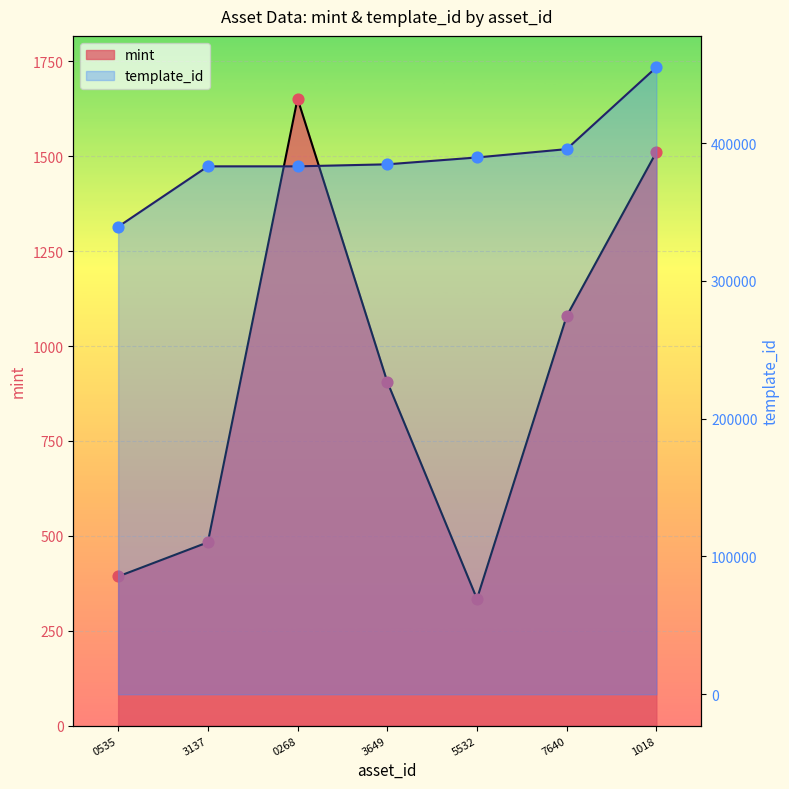

Which series contains the highest Y value?

template_id